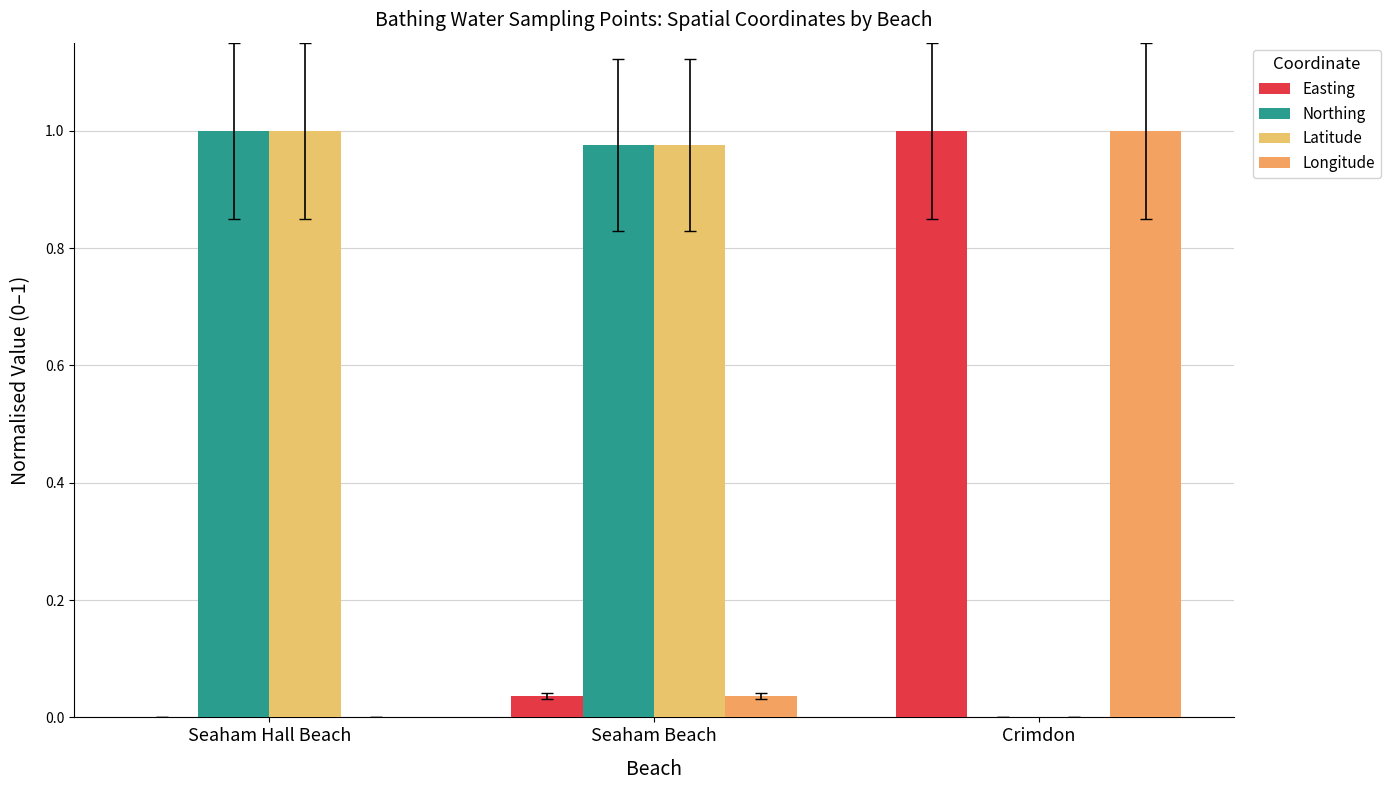

What position from the right is Seaham Hall Beach?

3